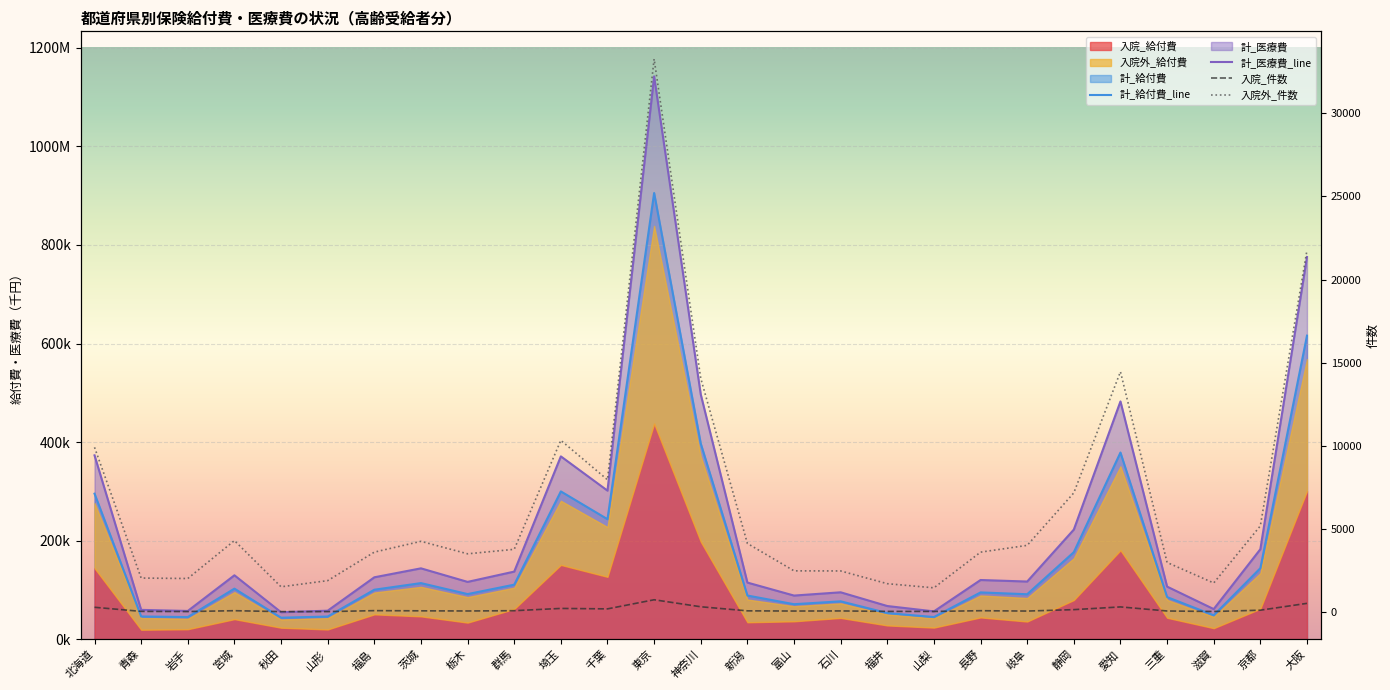

Where is 入院_件数 nearest to the value 391?

神奈川